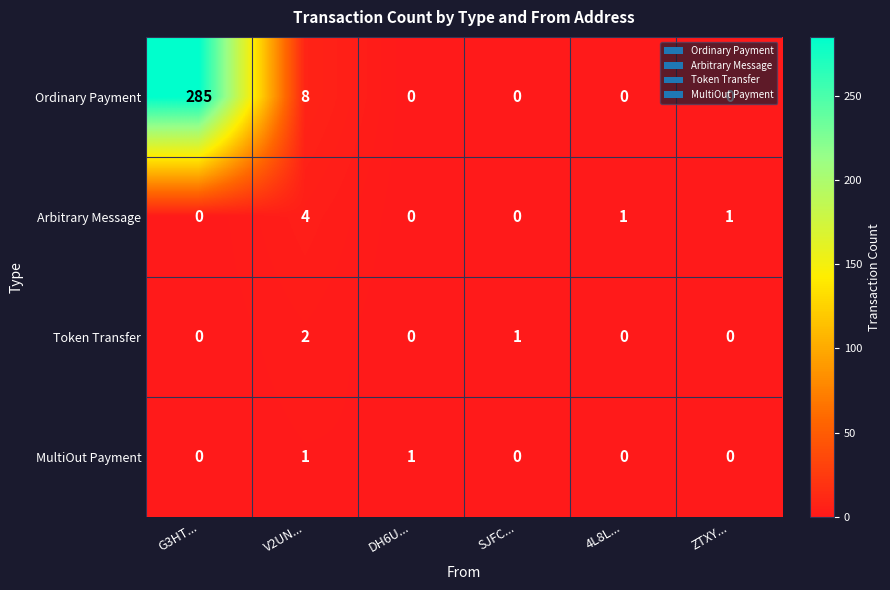

What is the maximum value for Ordinary Payment?

285